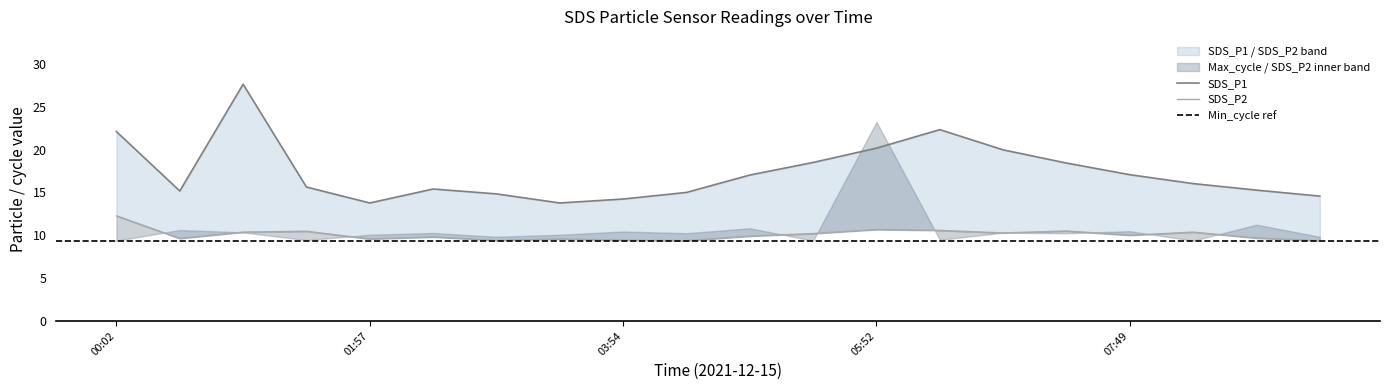

True or false: SDS_P1 and SDS_P2 cross at least once.

False